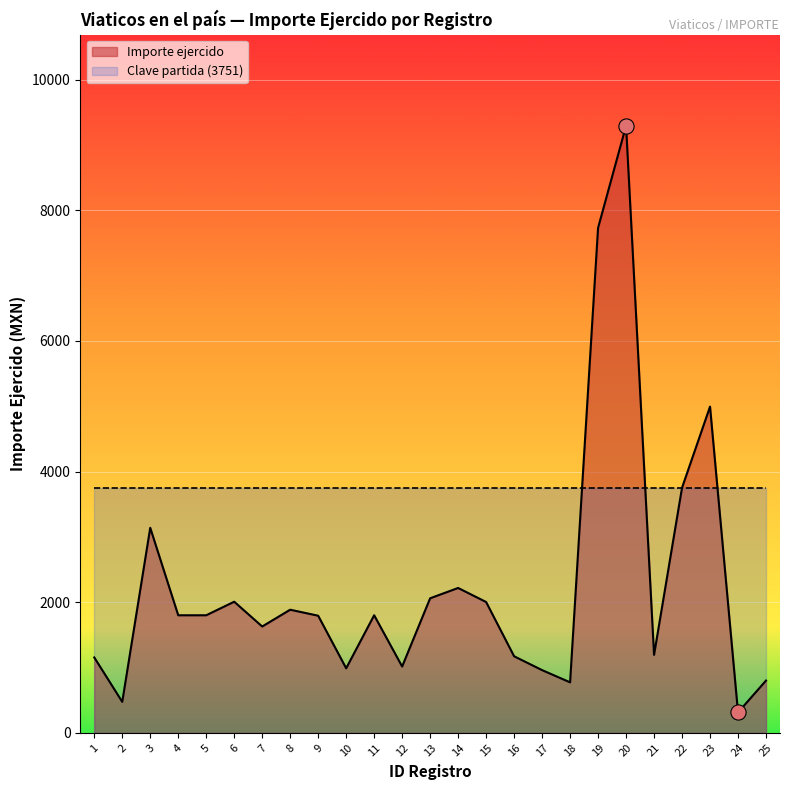

What is the change in value from 12 to 16?

+156.7